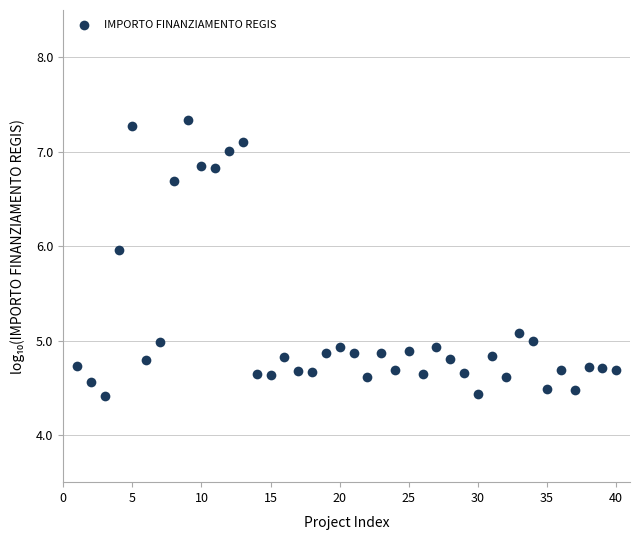

What is the range of X values (max minus min)?

39.0